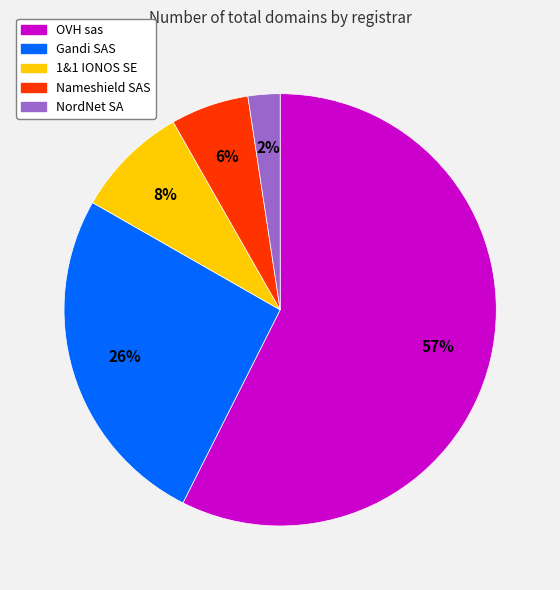

How many slices are in this pie chart?

5